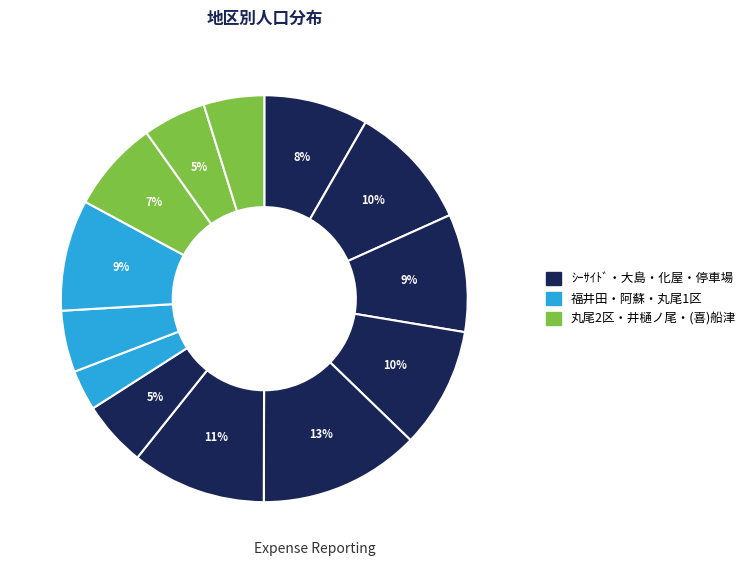

Which slice is the largest?

大島